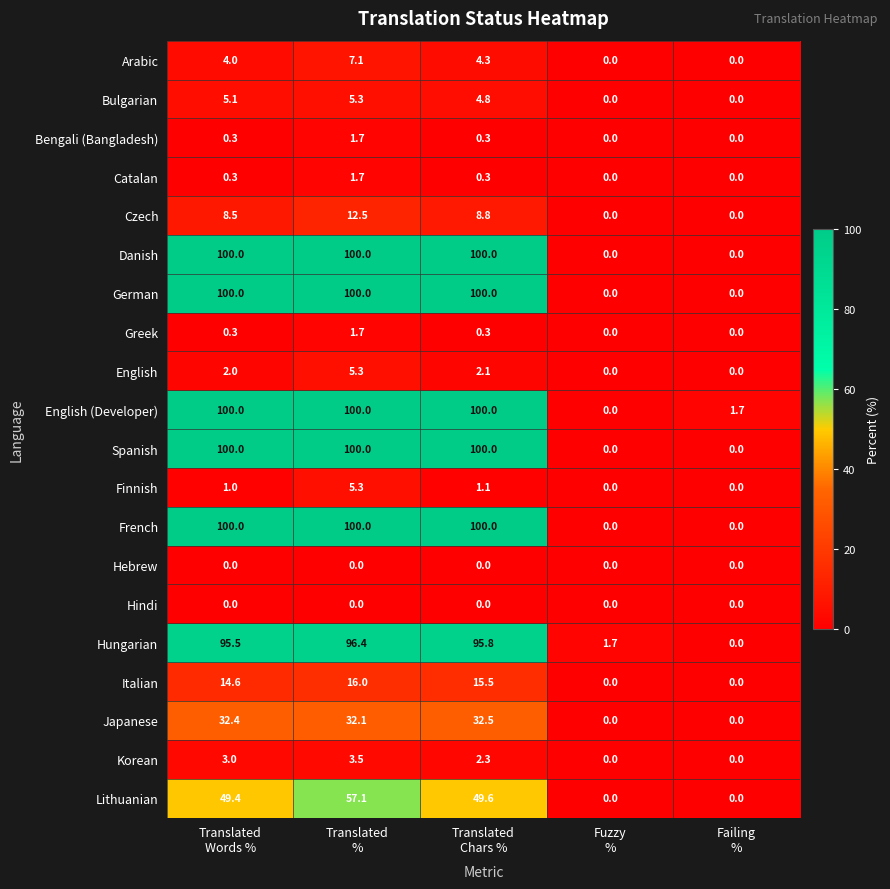

What is the difference between the second highest and second lowest values in the Japanese series?

32.4